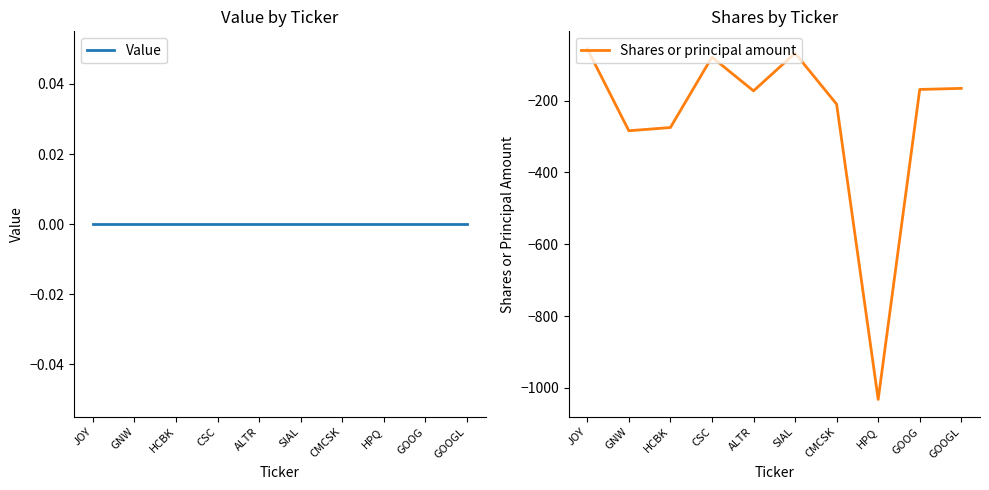

Which series has the widest spread of values?

Shares or principal amount